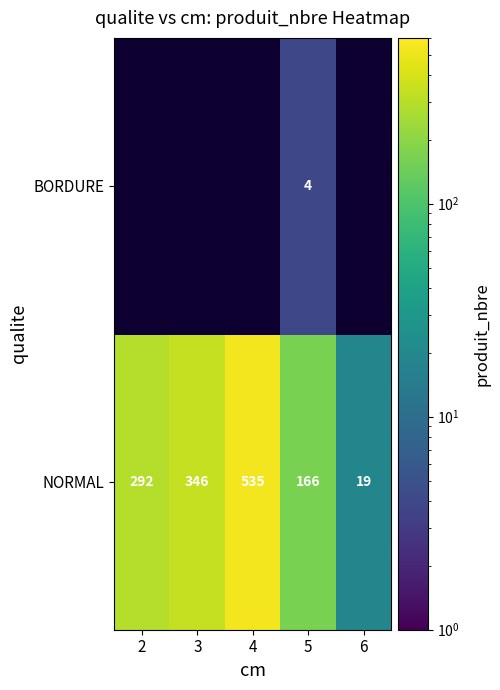

True or false: NORMAL has a value of 292 at 2.

True